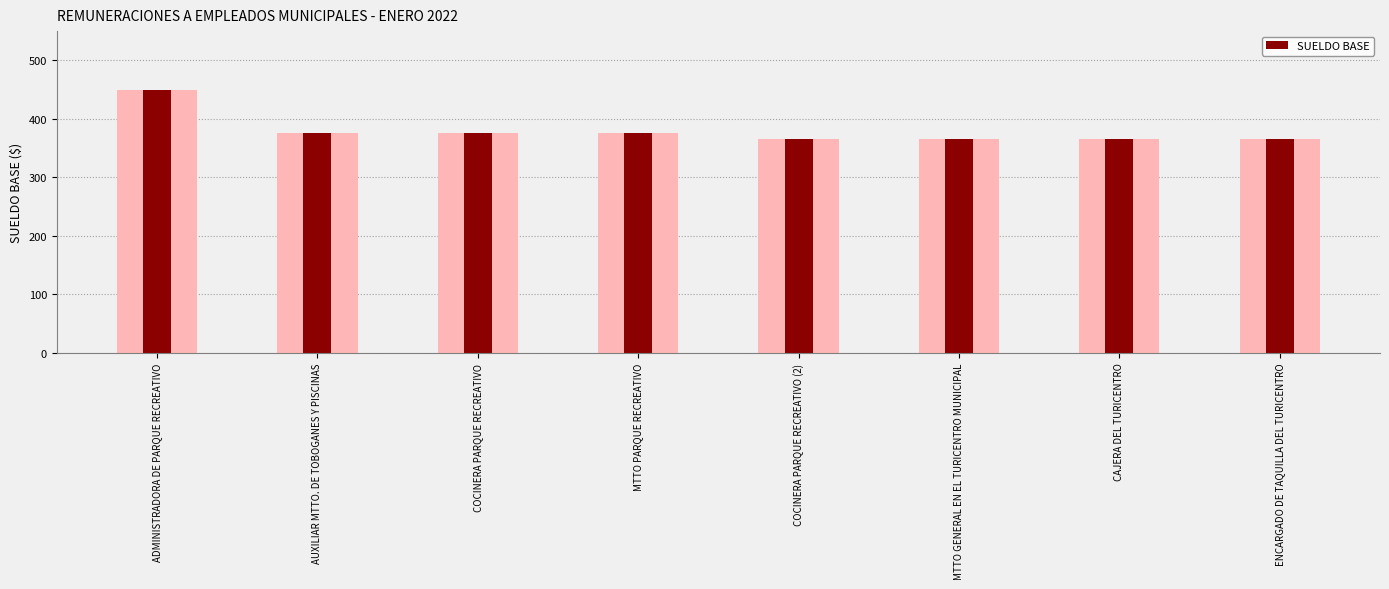

What is the label of the 7th bar from the left?

CAJERA DEL TURICENTRO